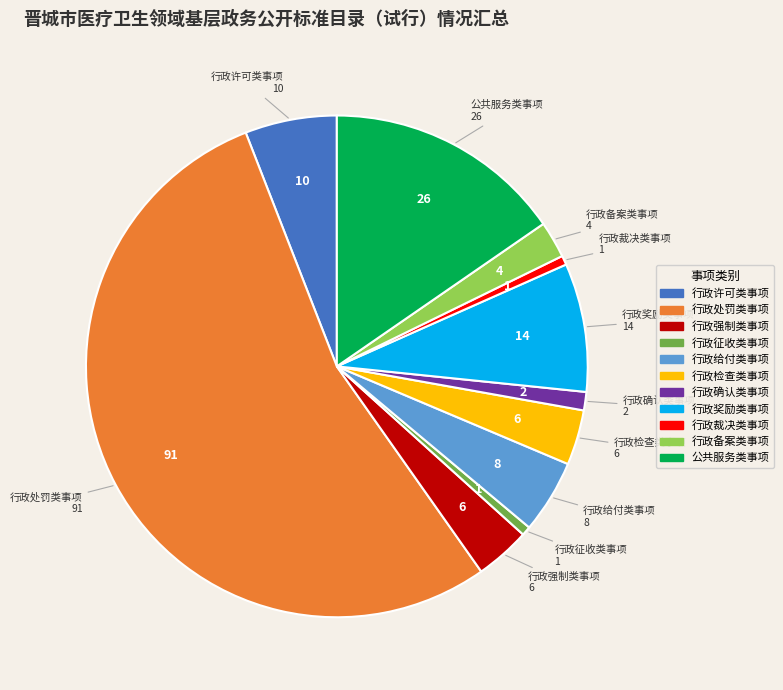

Is the sum of 行政奖励类事项 and 公共服务类事项 greater than half?

No